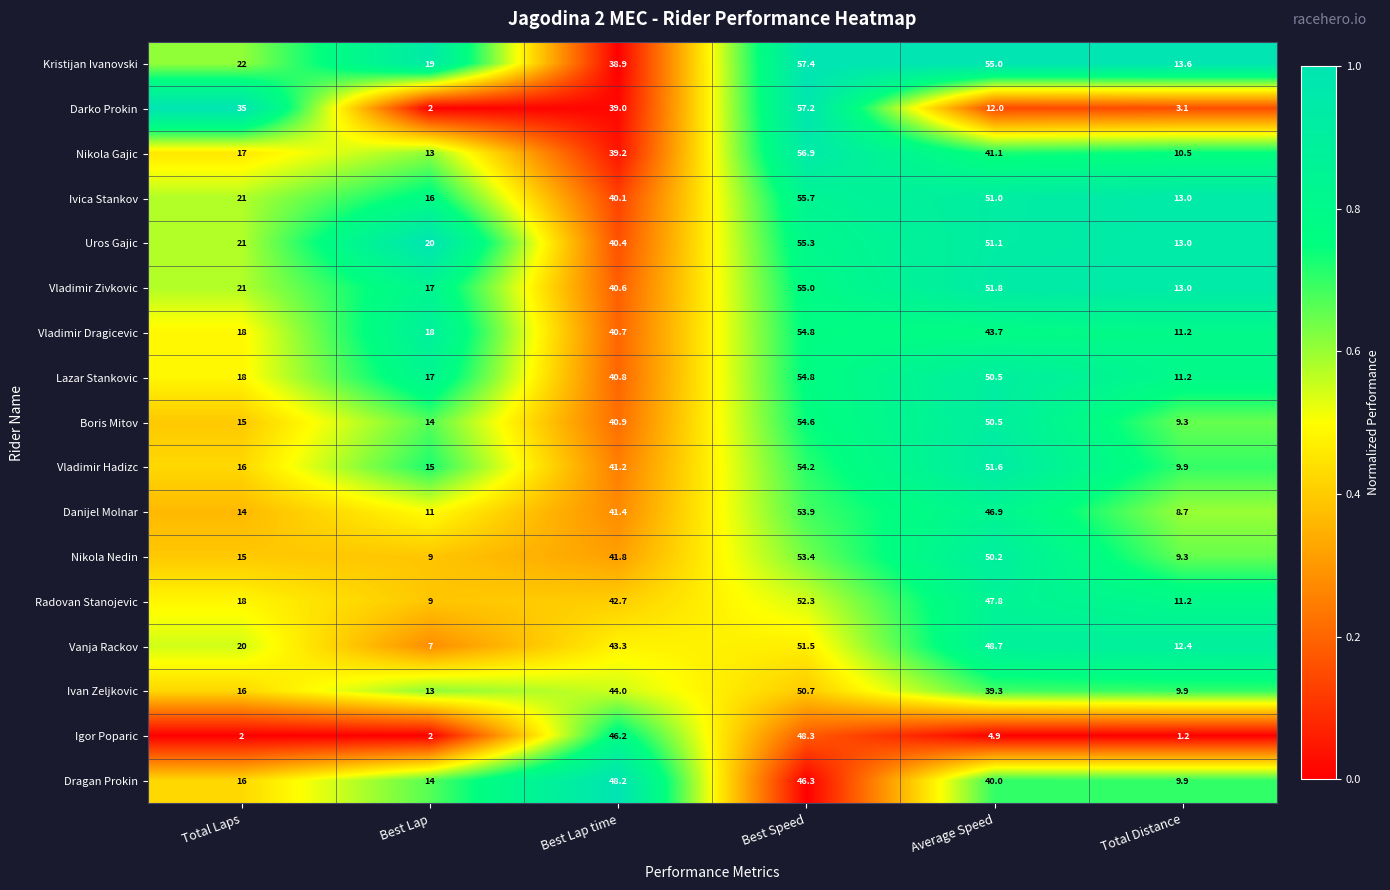

What is the sum of the Nikola Gajic values at Best Speed and Average Speed?

98.0